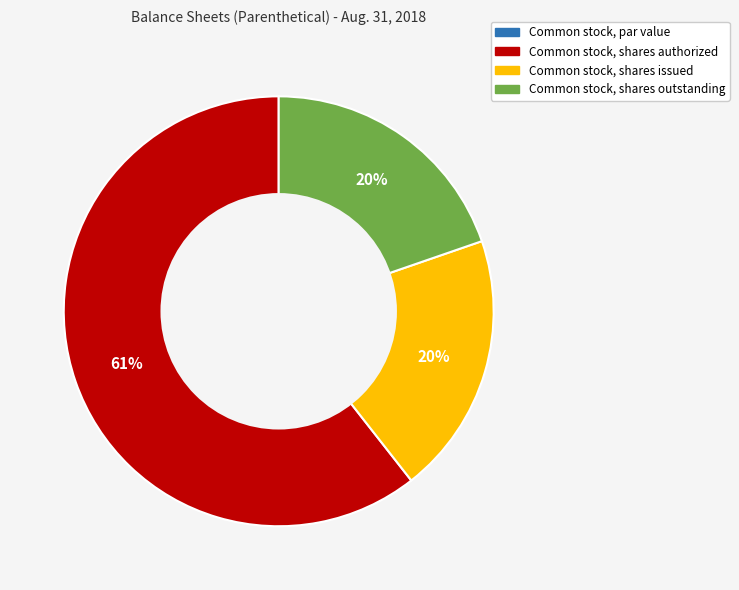

What is the ratio of the value at Common stock, shares issued to the value at Common stock, shares authorized?

0.3